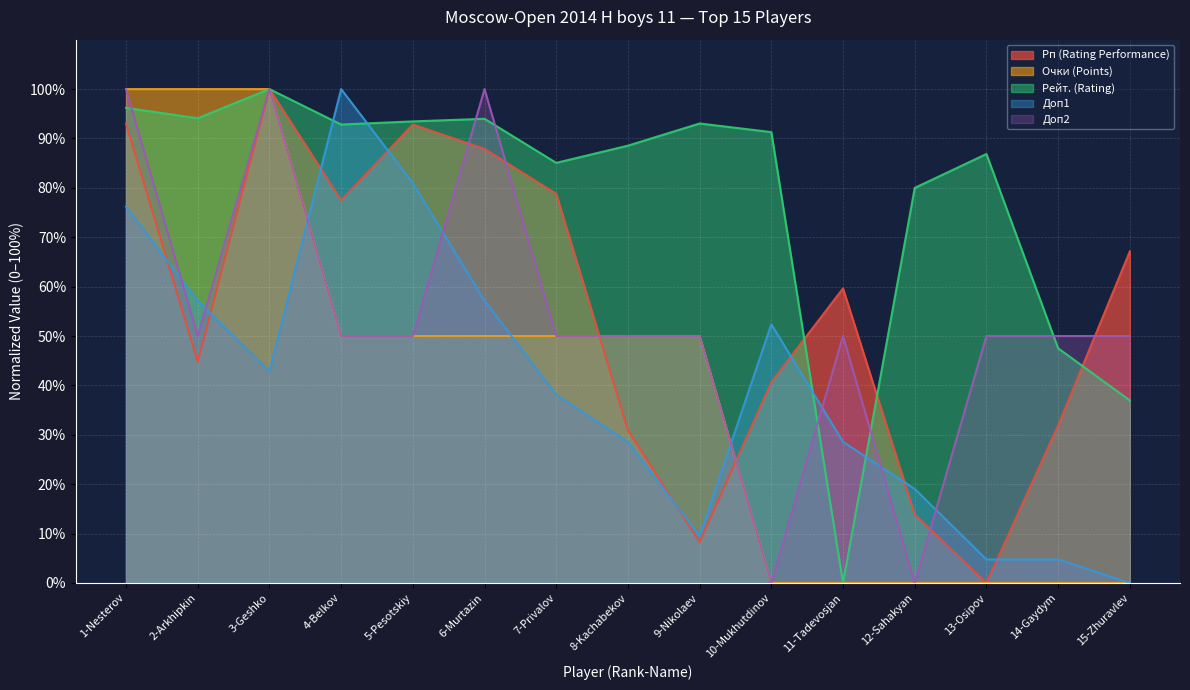

Reading left to right, extract all data points from this chart.

Рп (Rating Performance): 1-Nesterov=93.0	2-Arkhipkin=44.8	3-Geshko=100.0	4-Belkov=77.5	5-Pesotskiy=92.8	6-Murtazin=87.9	7-Privalov=78.8	8-Kachabekov=30.9	9-Nikolaev=8.3	10-Mukhutdinov=40.7	11-Tadevosjan=59.6	12-Sahakyan=13.9	13-Osipov=0.0	14-Gaydym=31.9	15-Zhuravlev=67.1
Очки (Points): 1-Nesterov=100.0	2-Arkhipkin=100.0	3-Geshko=100.0	4-Belkov=50.0	5-Pesotskiy=50.0	6-Murtazin=50.0	7-Privalov=50.0	8-Kachabekov=50.0	9-Nikolaev=50.0	10-Mukhutdinov=0.0	11-Tadevosjan=0.0	12-Sahakyan=0.0	13-Osipov=0.0	14-Gaydym=0.0	15-Zhuravlev=0.0
Рейт. (Rating): 1-Nesterov=96.2	2-Arkhipkin=94.1	3-Geshko=100.0	4-Belkov=92.8	5-Pesotskiy=93.5	6-Murtazin=94.0	7-Privalov=85.1	8-Kachabekov=88.5	9-Nikolaev=93.0	10-Mukhutdinov=91.3	11-Tadevosjan=0.0	12-Sahakyan=80.0	13-Osipov=86.9	14-Gaydym=47.5	15-Zhuravlev=37.0
Доп1: 1-Nesterov=76.2	2-Arkhipkin=57.1	3-Geshko=42.9	4-Belkov=100.0	5-Pesotskiy=81.0	6-Murtazin=57.1	7-Privalov=38.1	8-Kachabekov=28.6	9-Nikolaev=9.5	10-Mukhutdinov=52.4	11-Tadevosjan=28.6	12-Sahakyan=19.0	13-Osipov=4.8	14-Gaydym=4.8	15-Zhuravlev=0.0
Доп2: 1-Nesterov=100.0	2-Arkhipkin=50.0	3-Geshko=100.0	4-Belkov=50.0	5-Pesotskiy=50.0	6-Murtazin=100.0	7-Privalov=50.0	8-Kachabekov=50.0	9-Nikolaev=50.0	10-Mukhutdinov=0.0	11-Tadevosjan=50.0	12-Sahakyan=0.0	13-Osipov=50.0	14-Gaydym=50.0	15-Zhuravlev=50.0